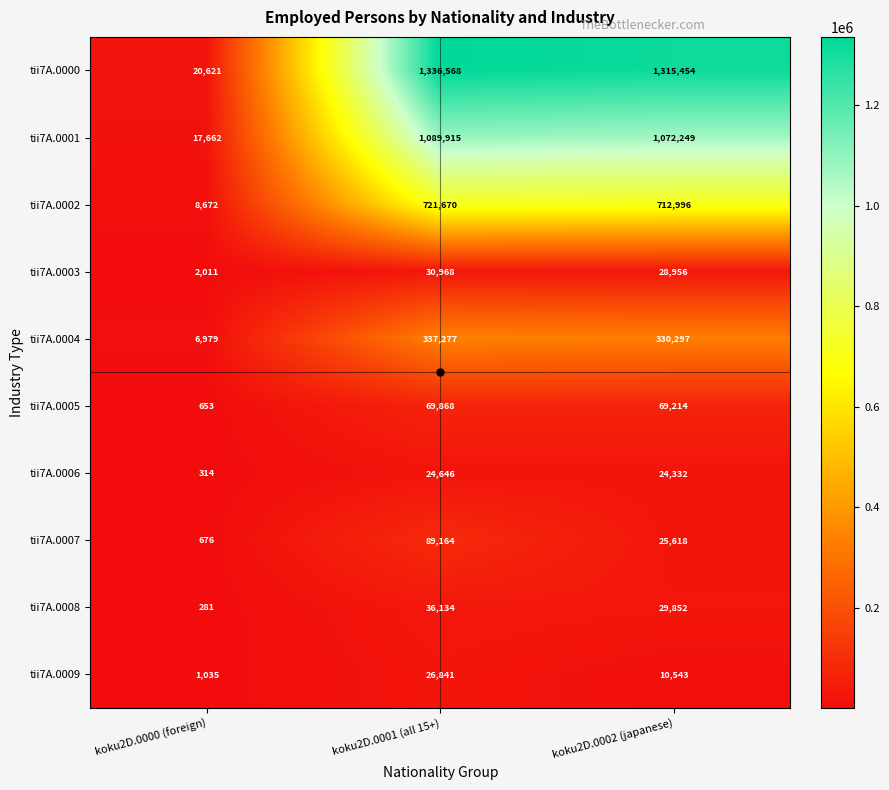

How many data points in tii7A.0005 are less than 69214?

1